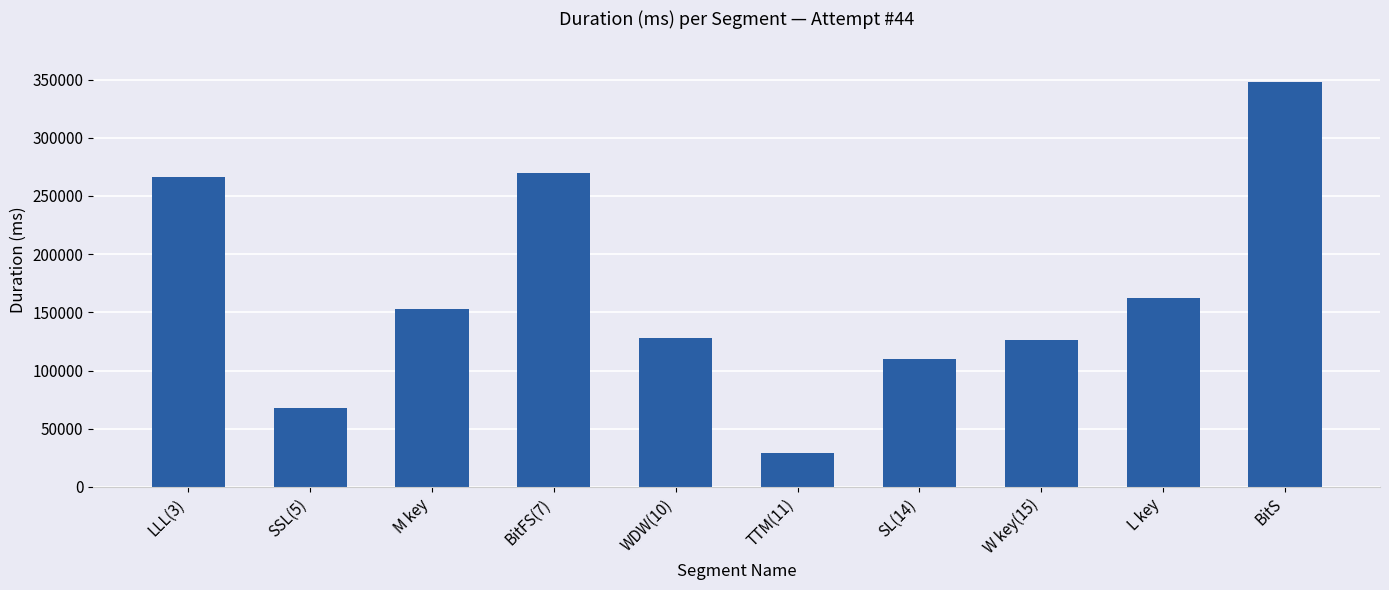

What is the sum of the values at M key and SL(14)?

262458